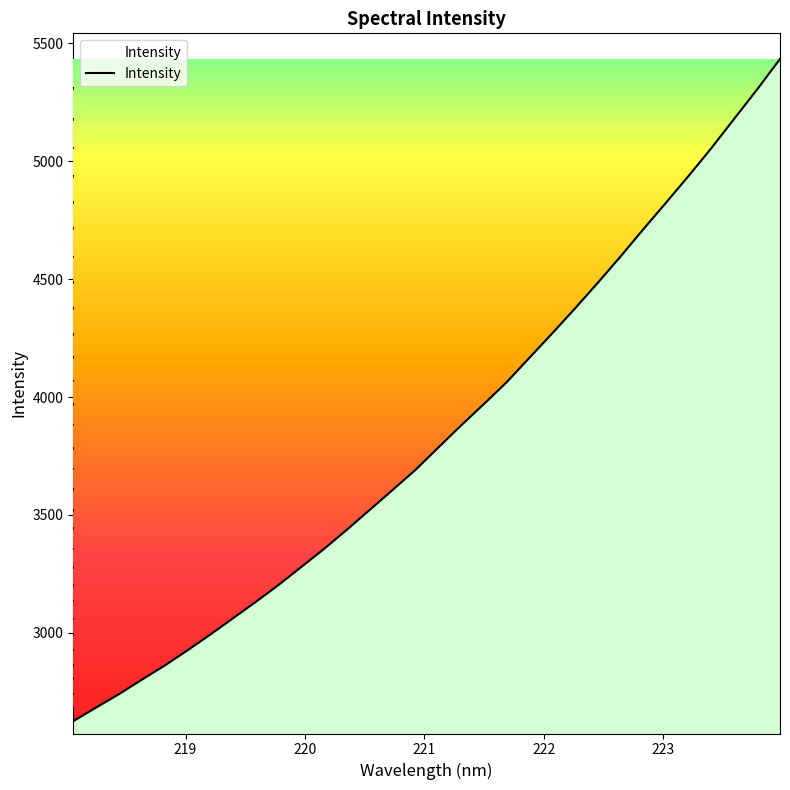

What is the greatest value displayed?

5434.3